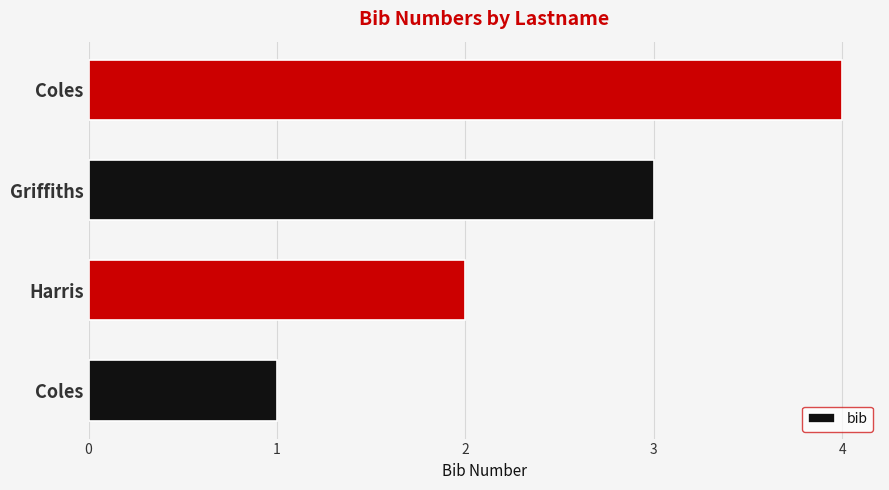

Where is the data nearest to the value 2?

Harris